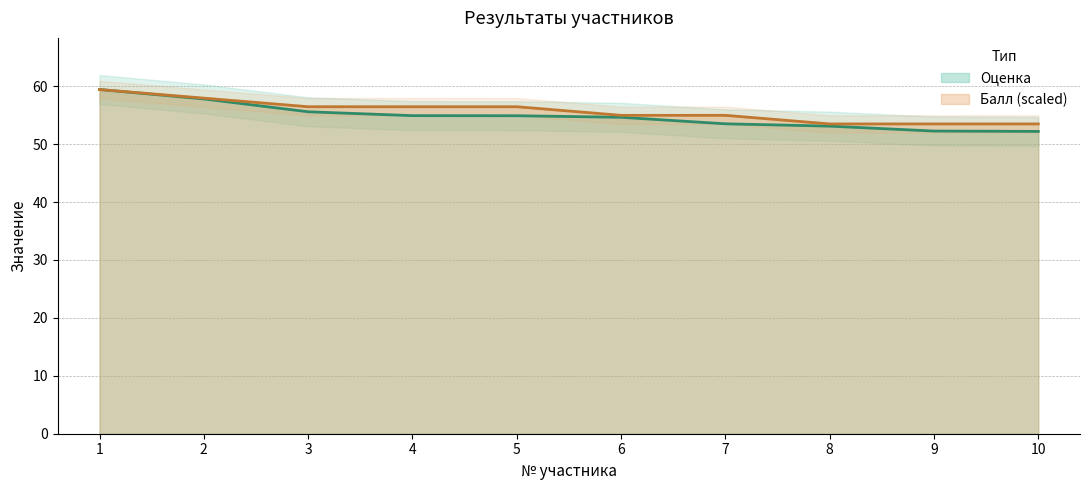

What is the value of the Оценка point at the 3rd from the left?

55.6